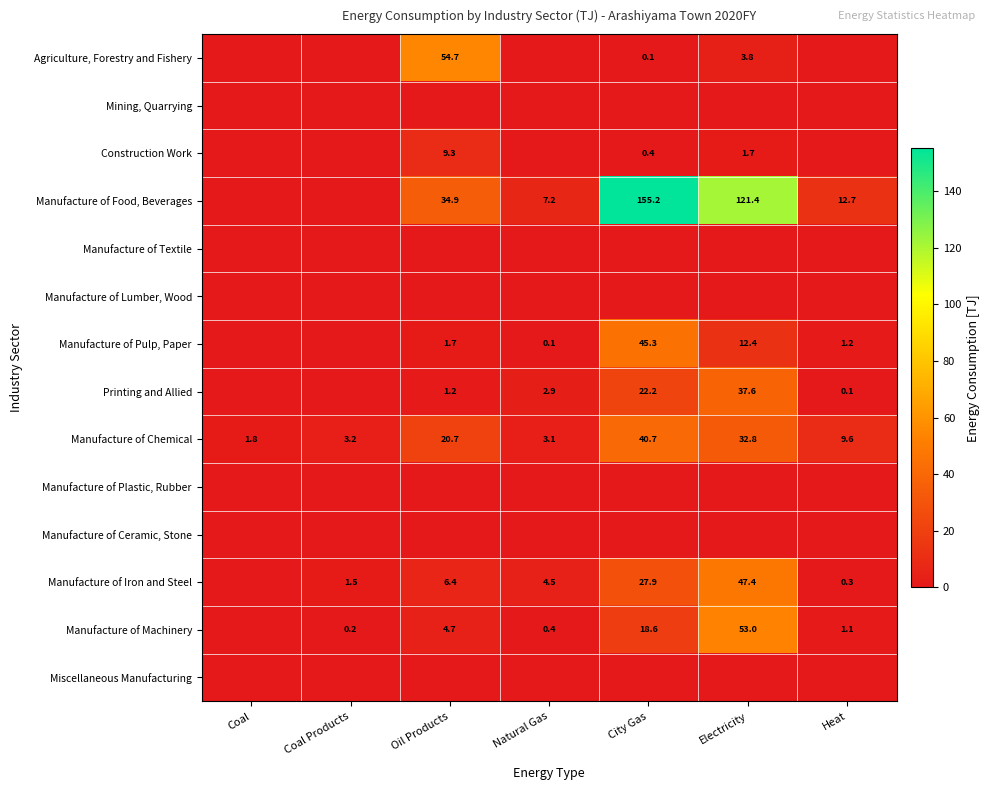

The Manufacture of Chemical series shows 40.7 at City Gas. True or false?

True